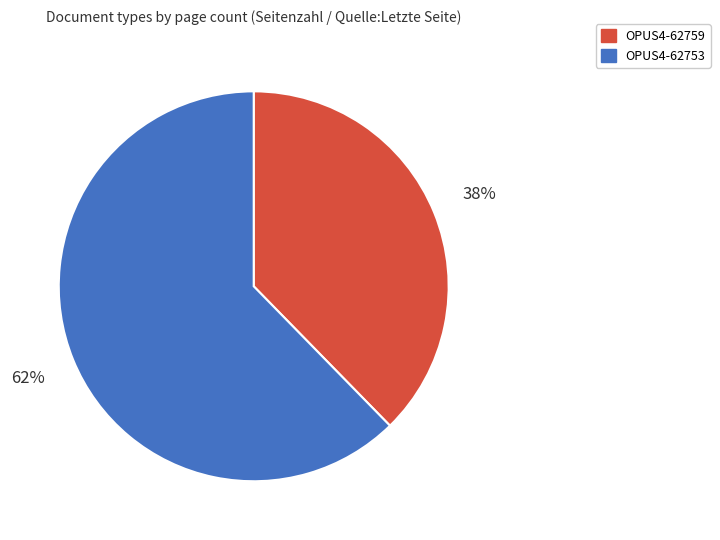

Combined, do OPUS4-62753 and OPUS4-62759 account for over 50%?

Yes